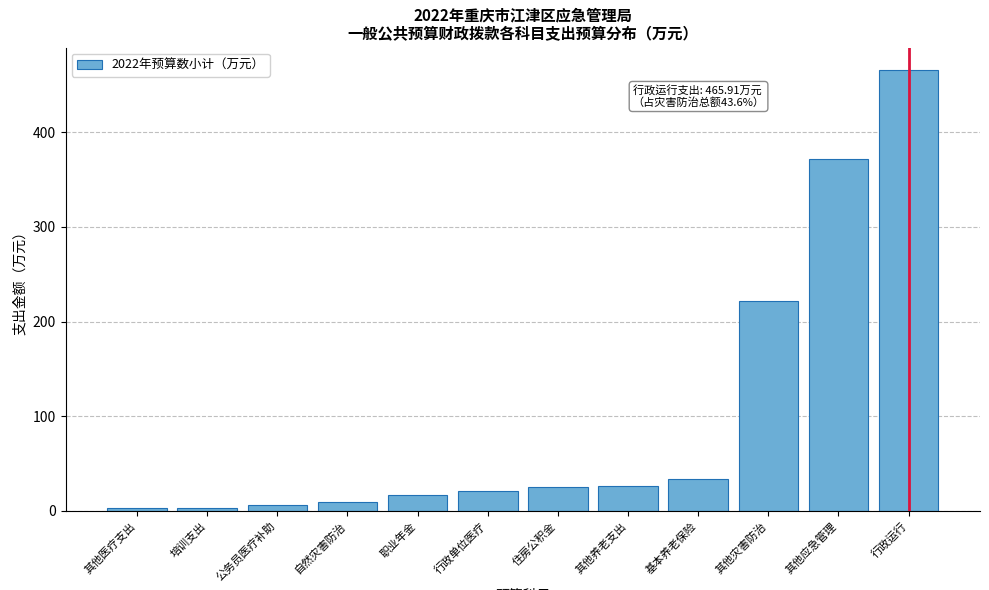

What is the maximum value shown in the chart?

465.9